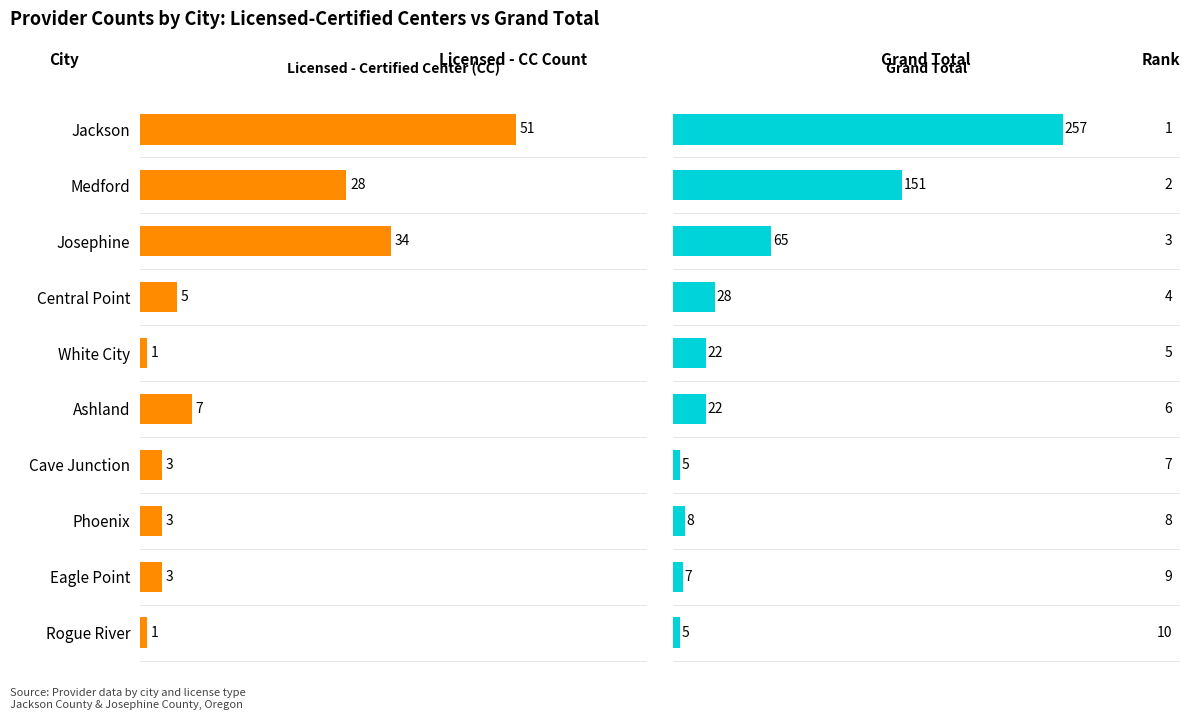

Is it true that Grand Total equals 12 at Phoenix?

False